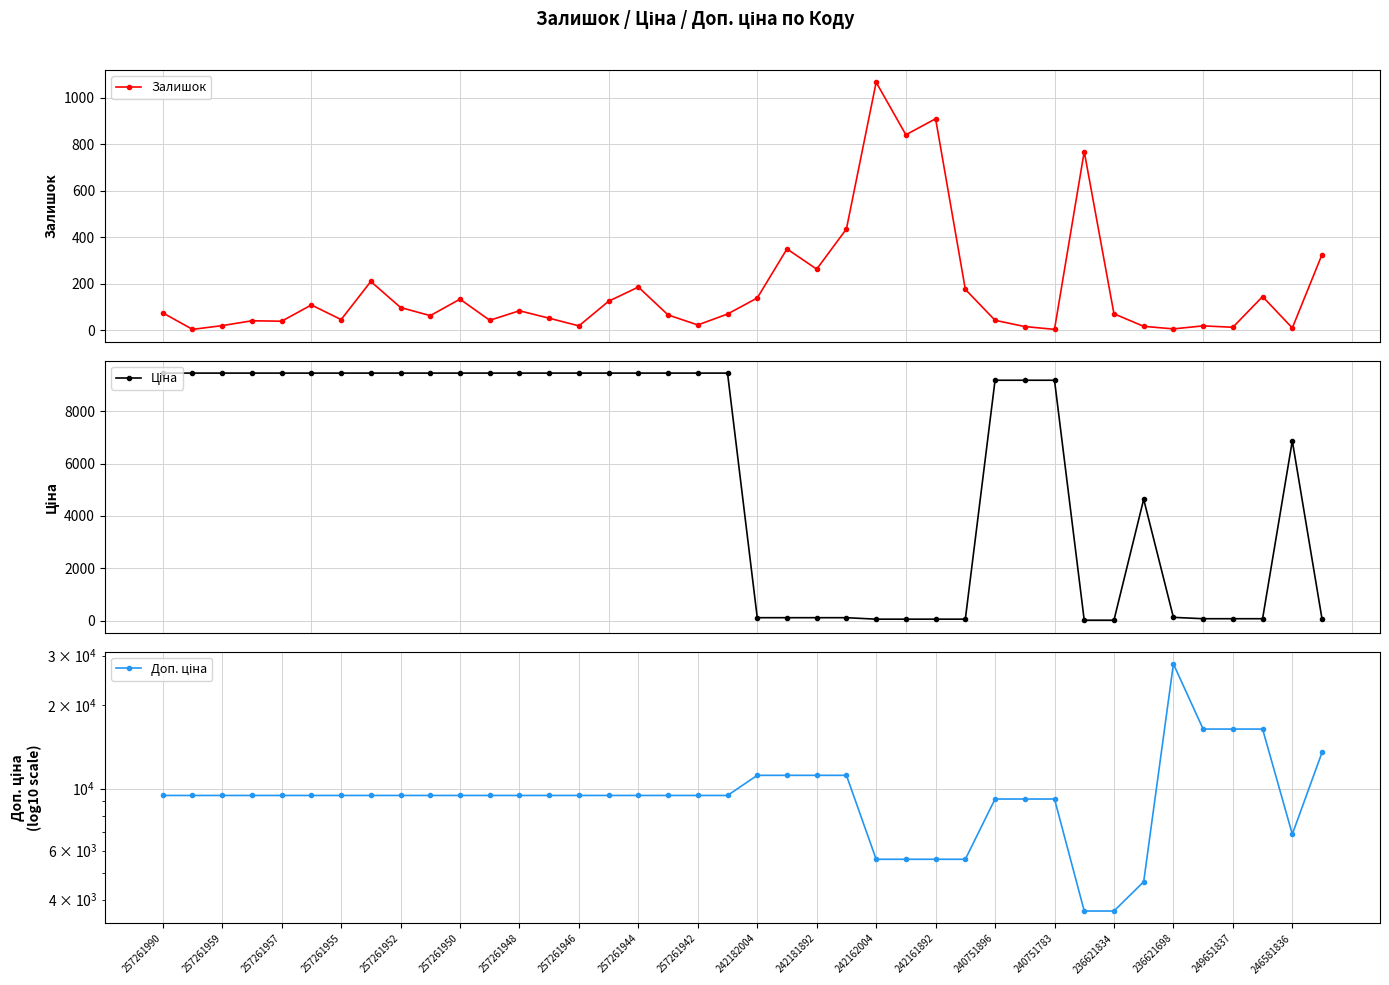

Which series has the widest spread of values?

Доп. ціна